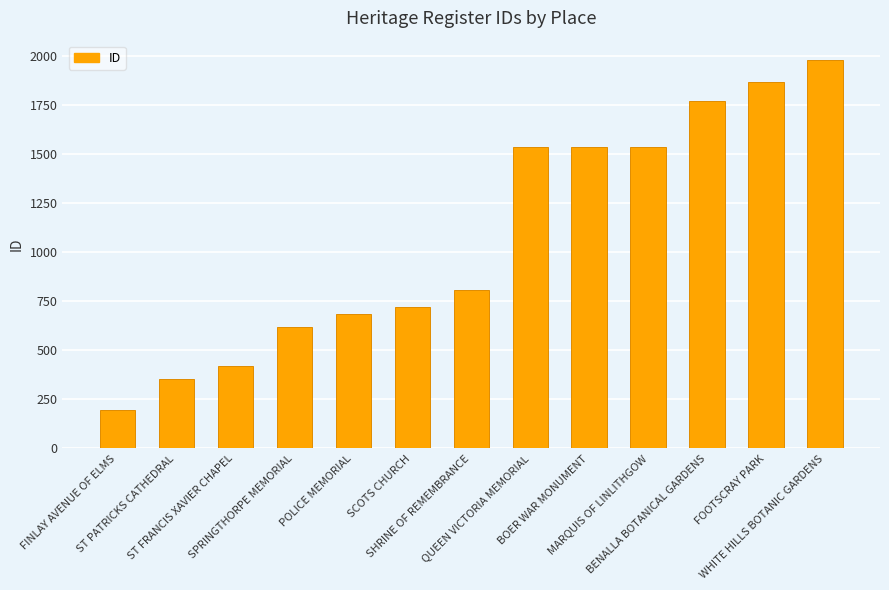

What is the approximate value at BOER WAR MONUMENT, to the nearest 100?

1500